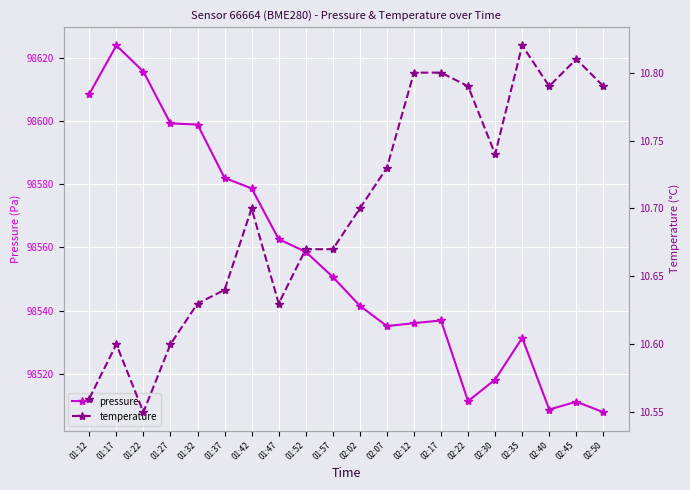

True or false: pressure and temperature cross at least once.

False